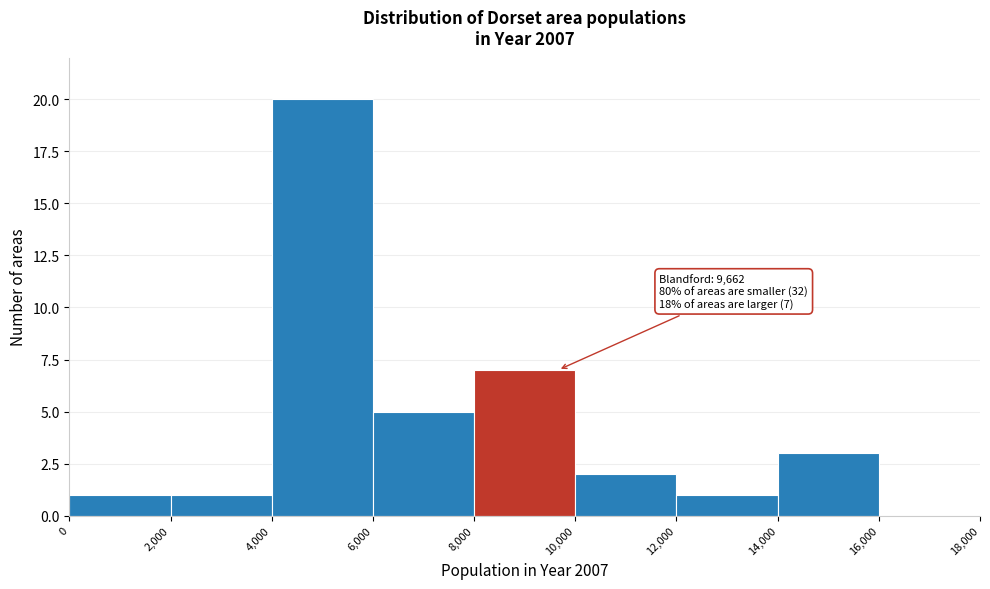

Over which range of the x-axis is the bar tallest?

4,000 to 6,000